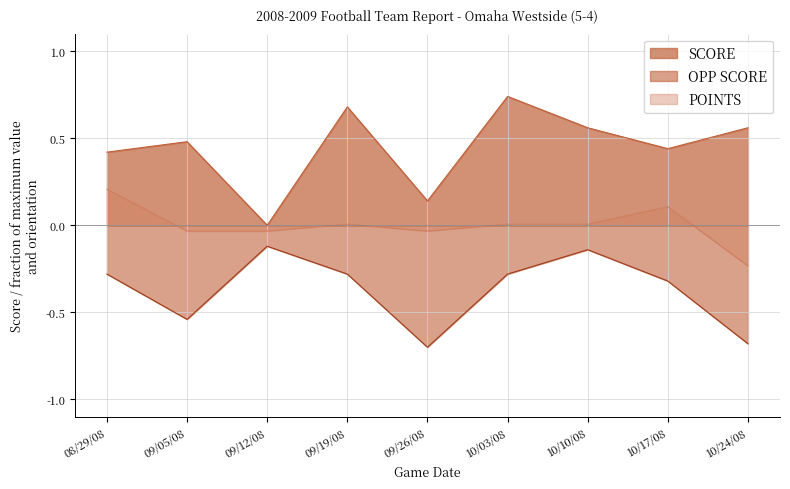

What is the difference between the maximum and minimum values in the OPP SCORE series?

0.6